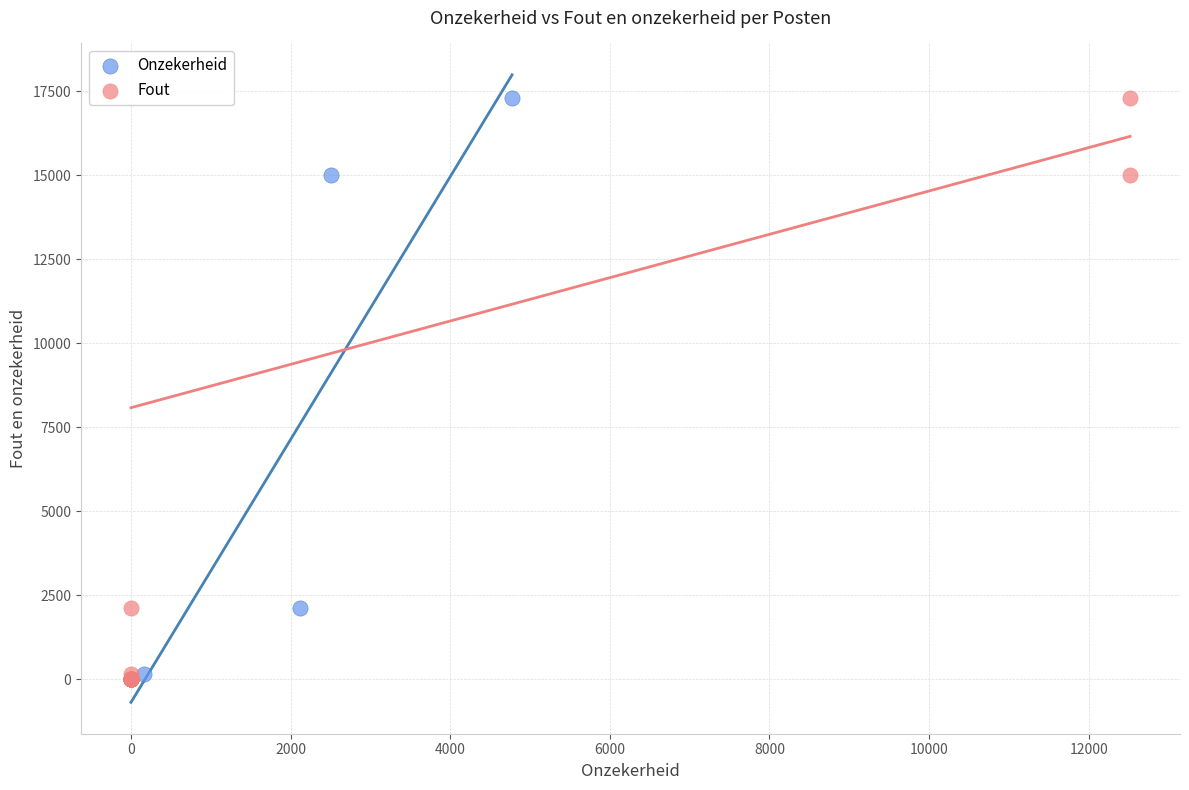

What are all the series names shown in the legend?

Onzekerheid, Fout